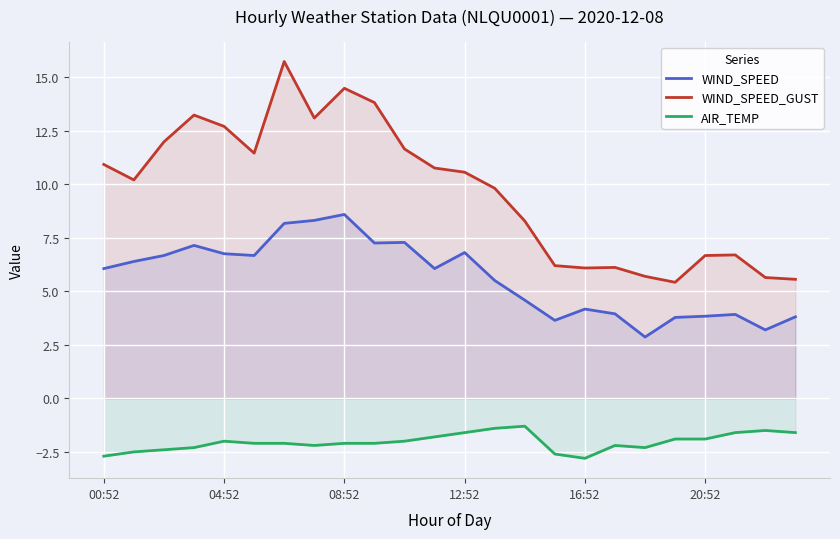

How many categories are shown in the chart?

24